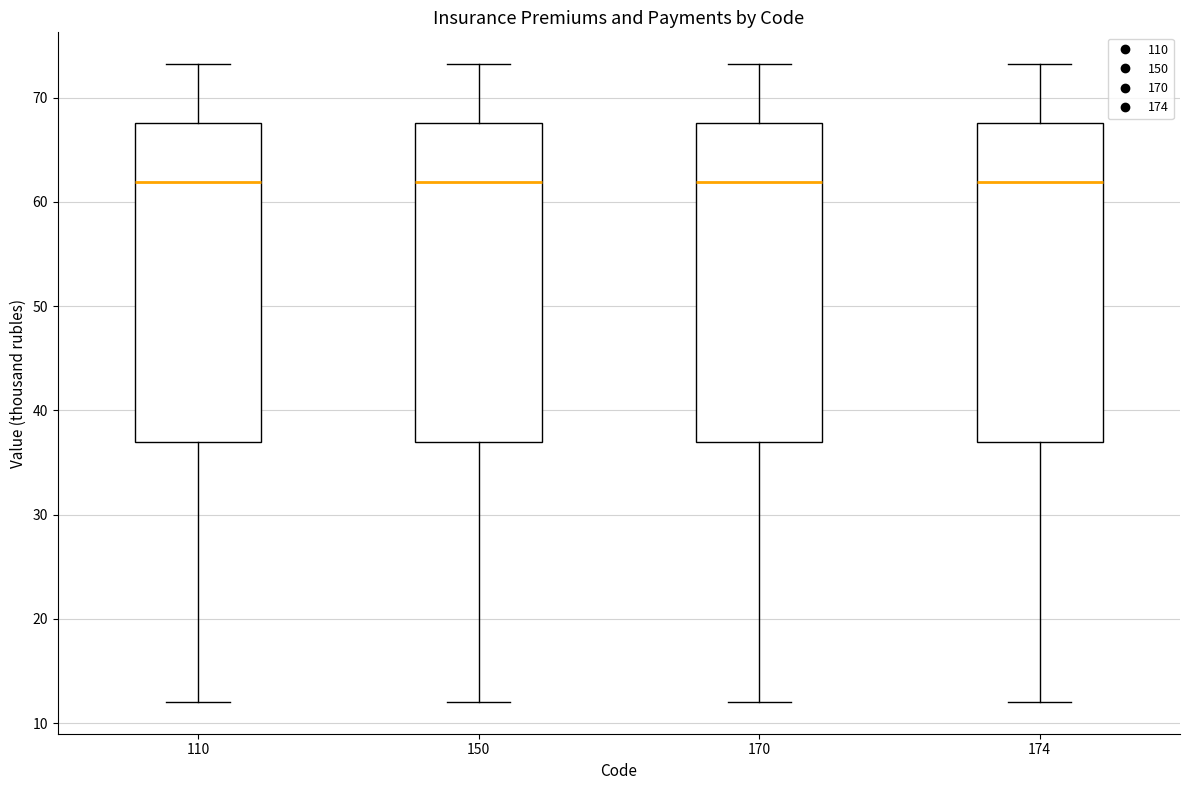

Reading left to right, transcribe this box plot: for each box, give where its median line is, the range the box spans, and where its two whiskers end, as read against the y-axis. The values are not printed on the chart, so give them approximately, as read against the axis.

110: median 62, box 37 to 68, whiskers 12 to 73
150: median 62, box 37 to 68, whiskers 12 to 73
170: median 62, box 37 to 68, whiskers 12 to 73
174: median 62, box 37 to 68, whiskers 12 to 73